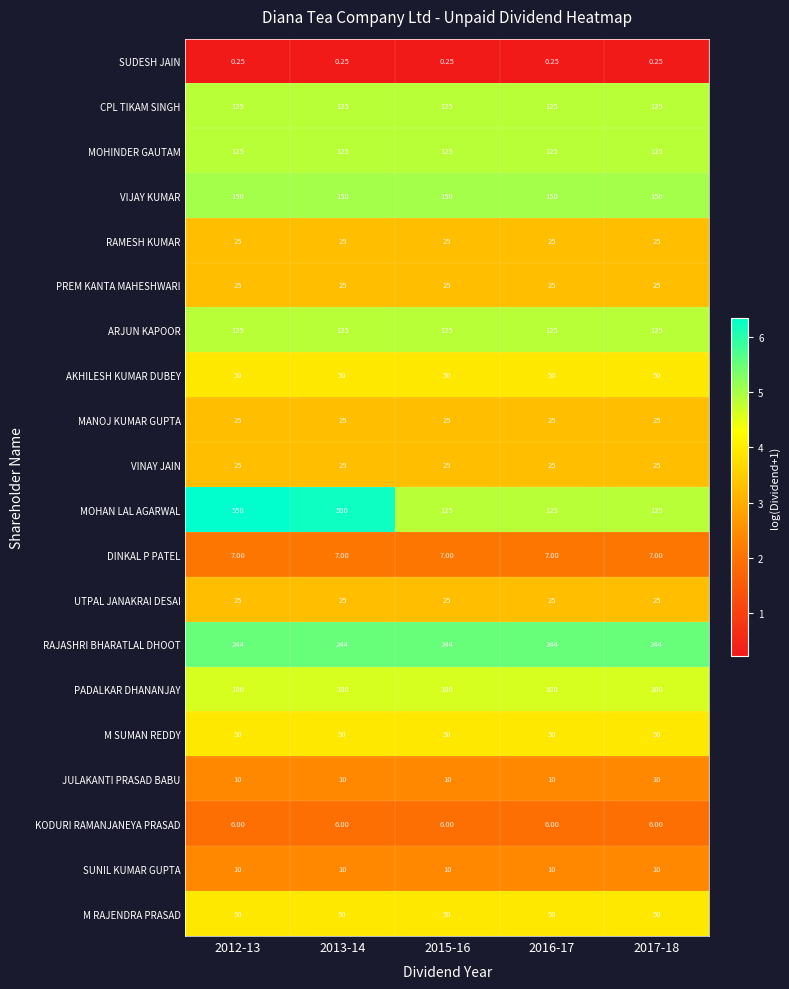

Is the value of PREM KANTA MAHESHWARI at 2015-16 greater than the value of JULAKANTI PRASAD BABU at 2013-14?

Yes